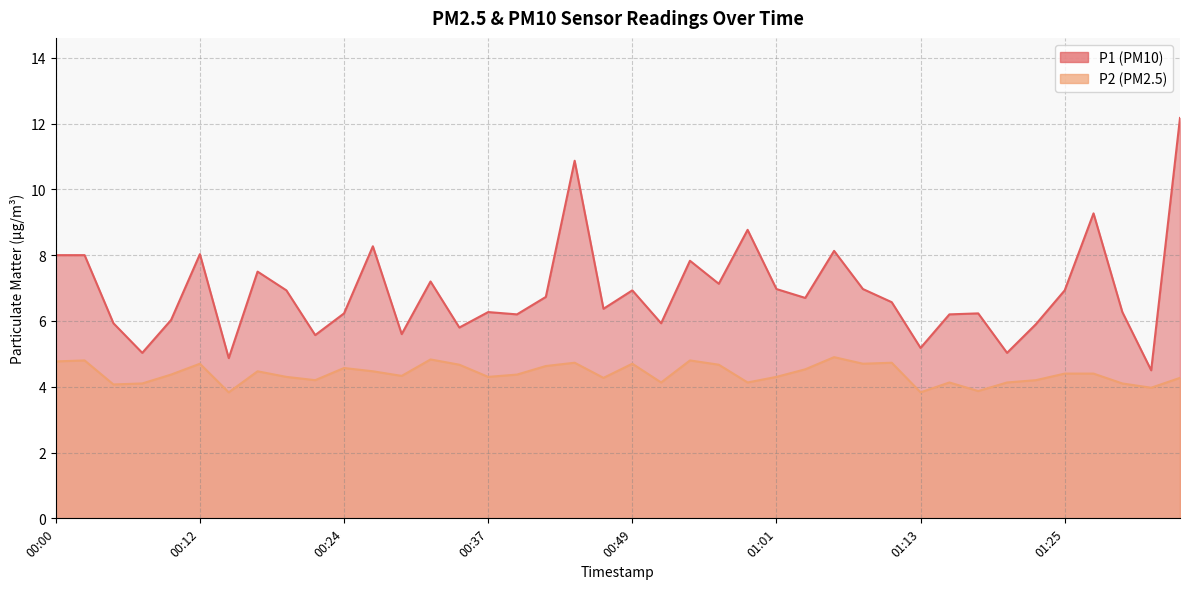

Reading right to left, what are all the values shown in this chart?

P1: 12.2	4.5	6.3	9.3	6.9	5.9	5.0	6.2	6.2	5.2	6.6	7.0	8.1	6.7	7.0	8.8	7.1	7.8	5.9	6.9	6.4	10.9	6.7	6.2	6.3	5.8	7.2	5.6	8.3	6.2	5.6	6.9	7.5	4.9	8.0	6.0	5.0	5.9	8.0	8.0
P2: 4.3	4.0	4.1	4.4	4.4	4.2	4.1	3.9	4.1	3.8	4.7	4.7	4.9	4.5	4.3	4.1	4.7	4.8	4.1	4.7	4.3	4.7	4.6	4.4	4.3	4.7	4.8	4.3	4.5	4.6	4.2	4.3	4.5	3.8	4.7	4.4	4.1	4.1	4.8	4.8